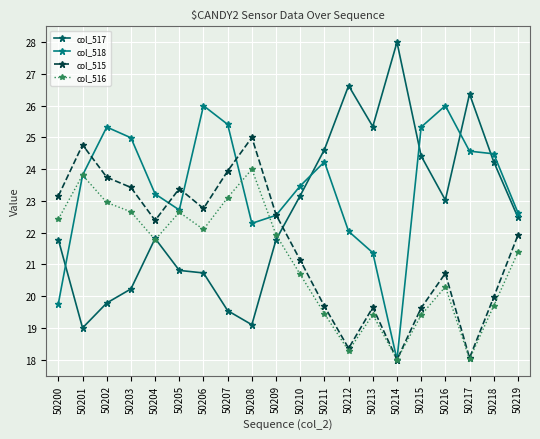

Is the value of col_517 at 50203 greater than the value of col_515 at 50201?

No